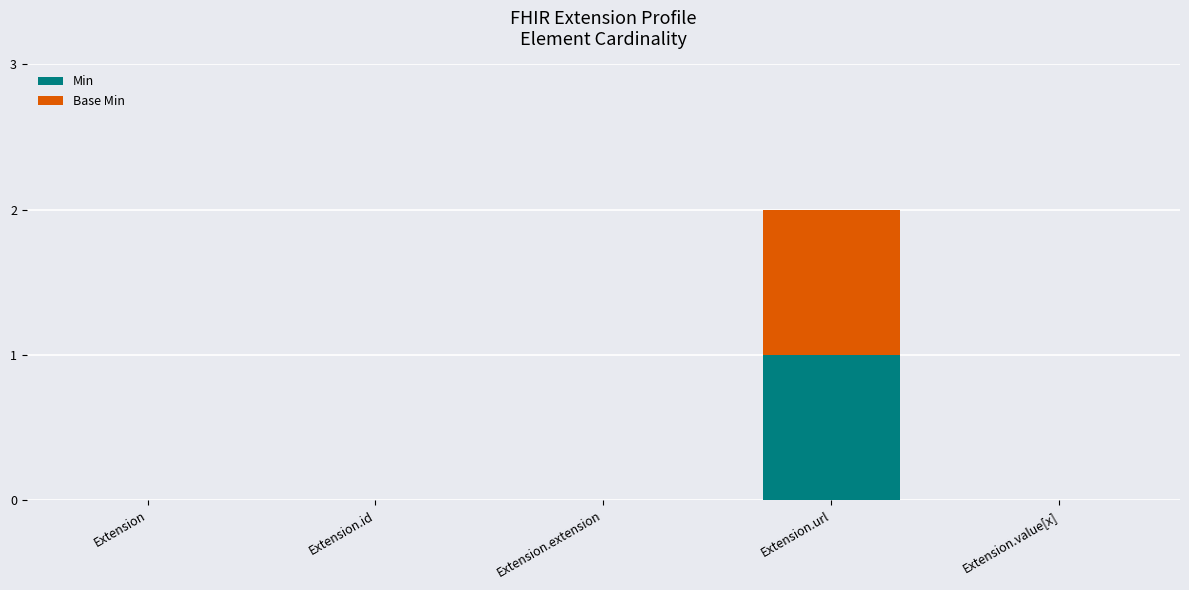

Which category has the highest value in the Min series?

Extension.url